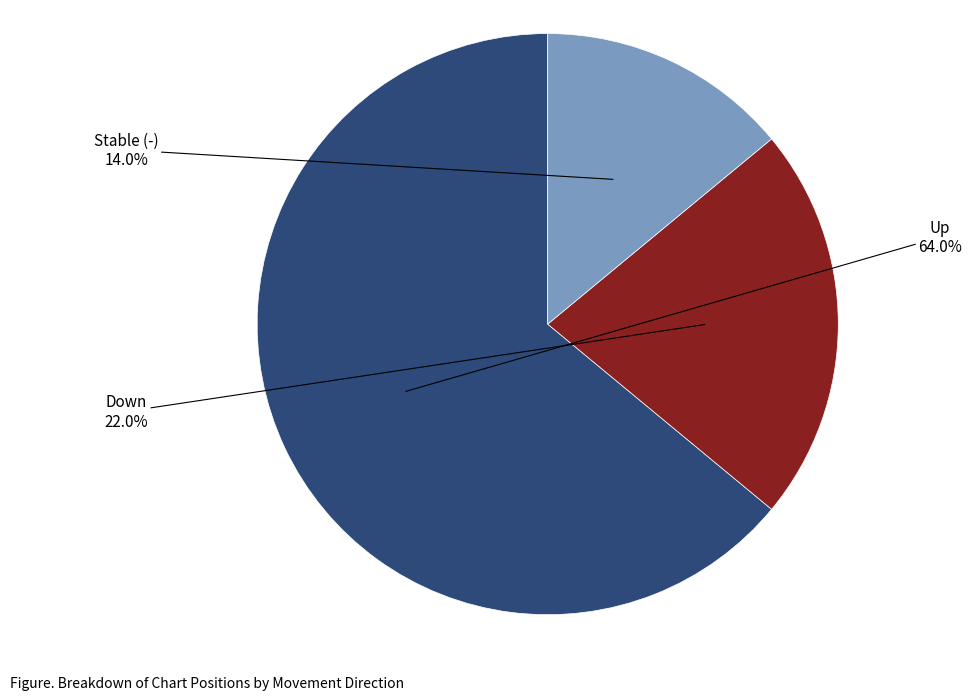

What percentage do Up and Down together represent?

86.0%